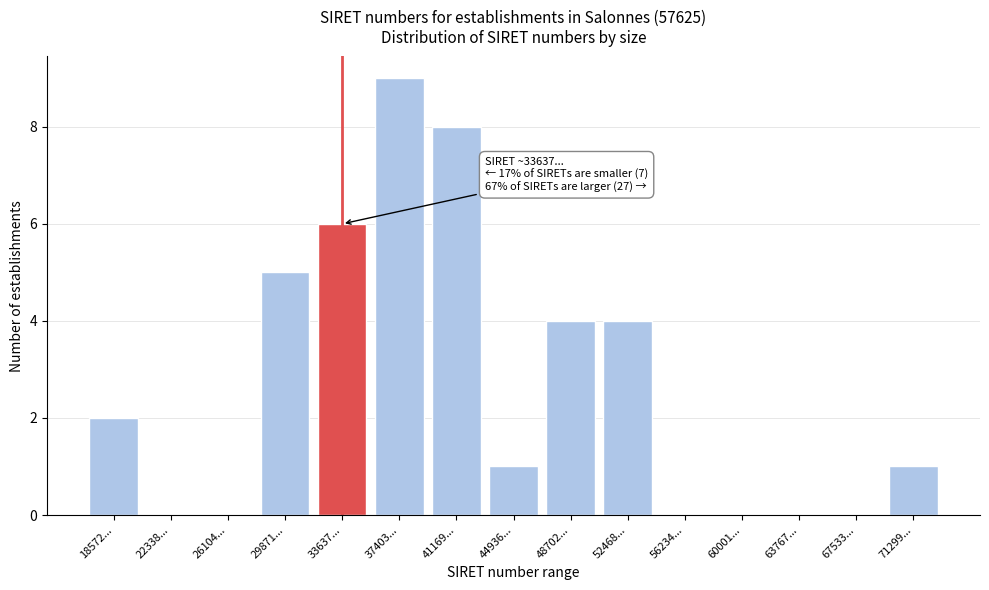

Reading right to left, what are all the values shown in this chart?

71299...=1	67533...=0	63767...=0	60001...=0	56234...=0	52468...=4	48702...=4	44936...=1	41169...=8	37403...=9	33637...=6	29871...=5	26104...=0	22338...=0	18572...=2